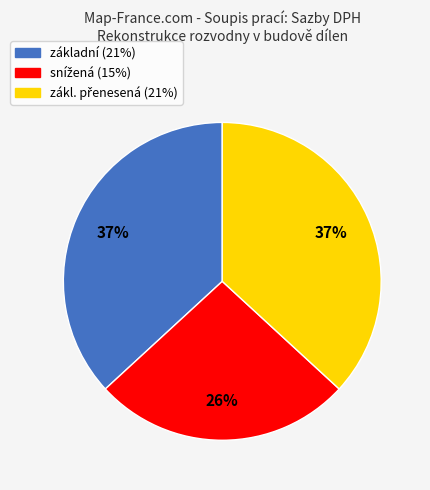

To the nearest percent, what is the difference between the largest and smallest slice percentages?

11%